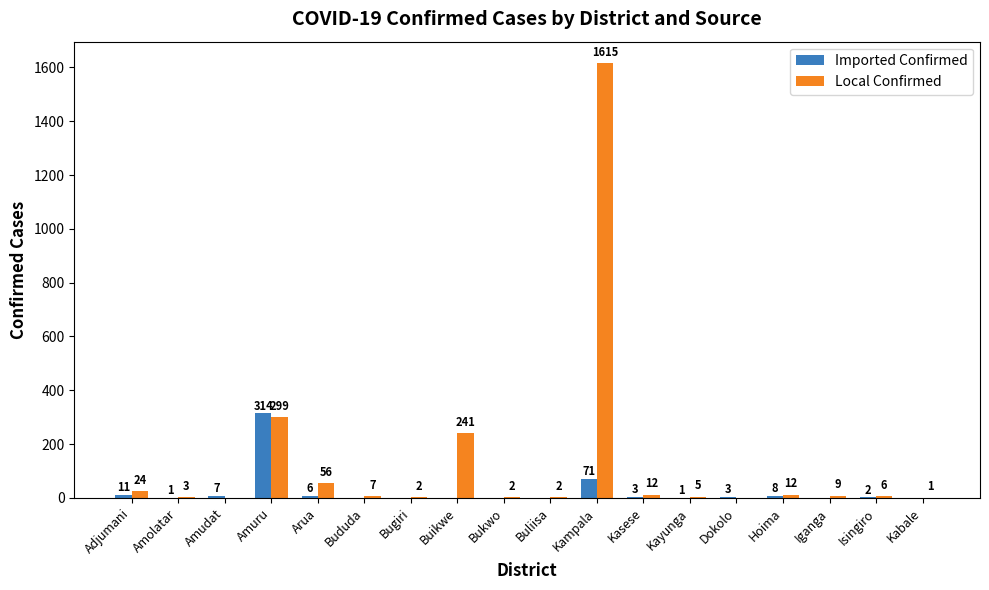

Which series has the largest range (max minus min)?

Local Confirmed